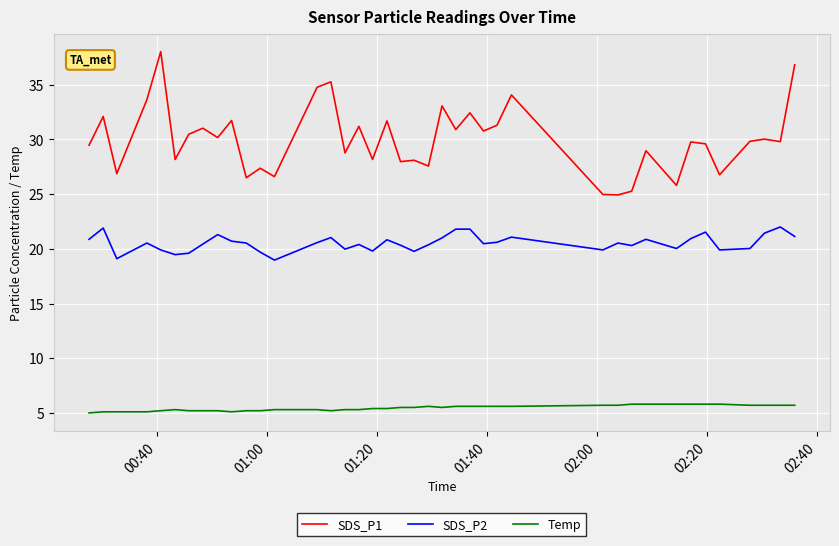

Which series has the largest range (max minus min)?

SDS_P1